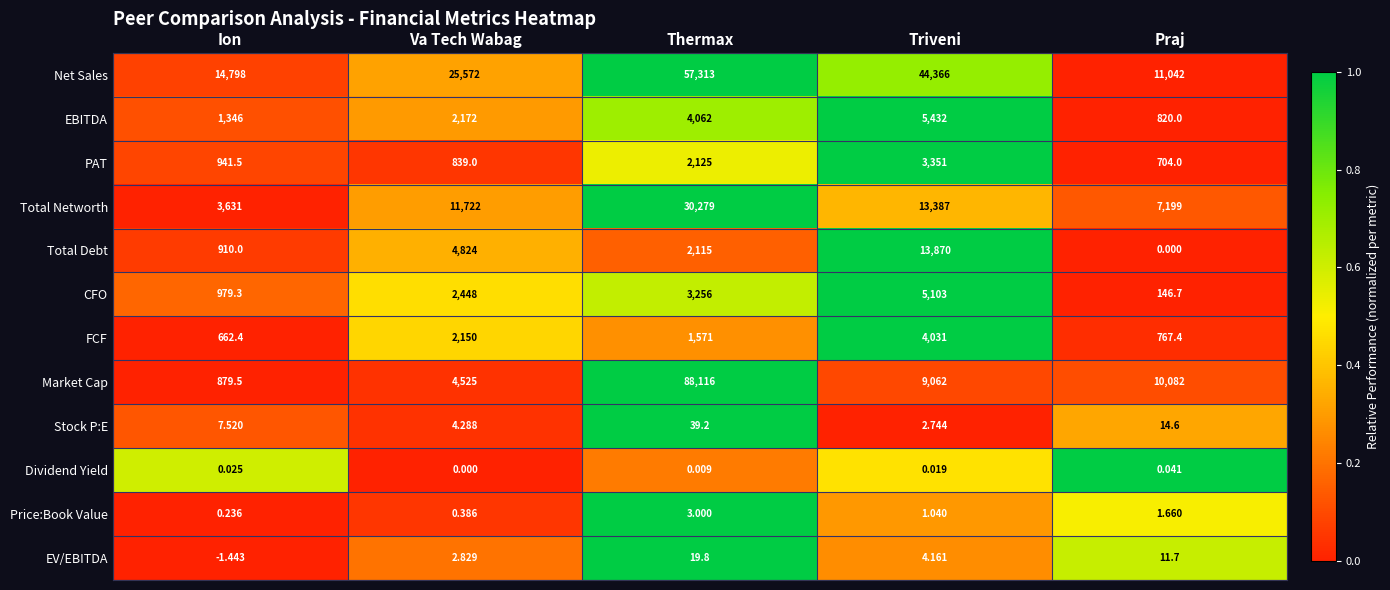

What is the spread (max minus min) of values at Va Tech Wabag?

25572.0